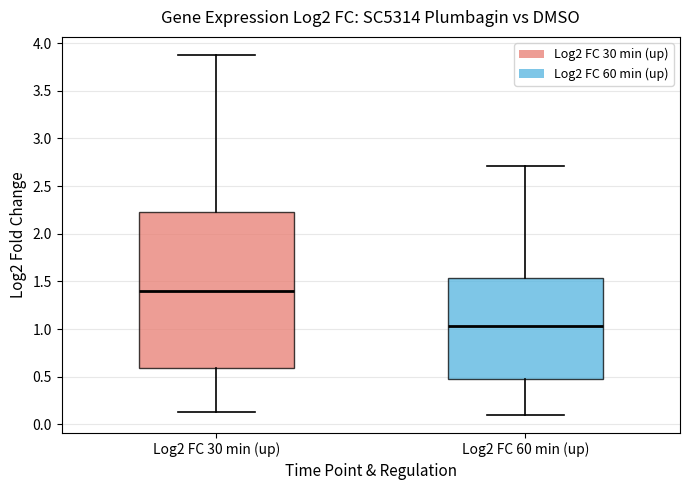

Reading left to right, transcribe this box plot: for each box, give where its median line is, the range the box spans, and where its two whiskers end, as read against the y-axis. The values are not printed on the chart, so give them approximately, as read against the axis.

Log2 FC 30 min (up): median 1.40, box 0.60 to 2.25, whiskers 0.15 to 3.90
Log2 FC 60 min (up): median 1.05, box 0.50 to 1.55, whiskers 0.10 to 2.70